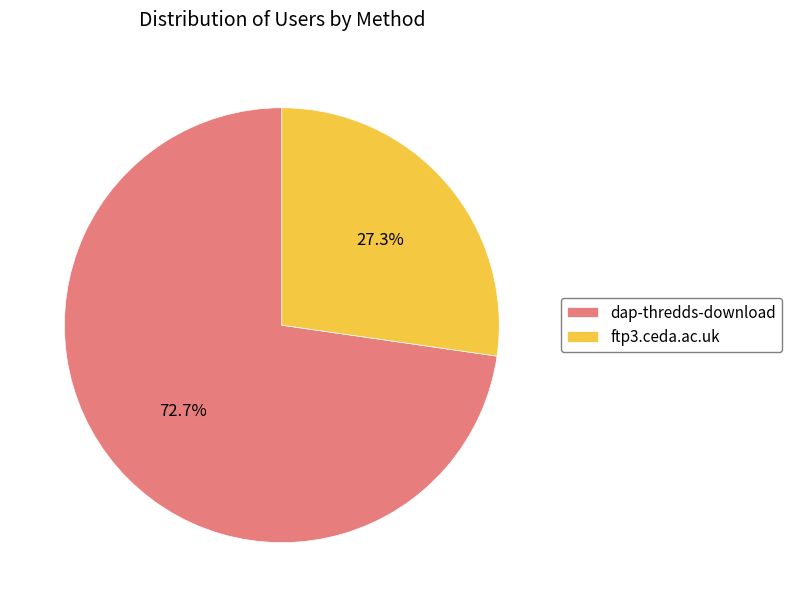

Which slice is the smallest?

ftp3.ceda.ac.uk